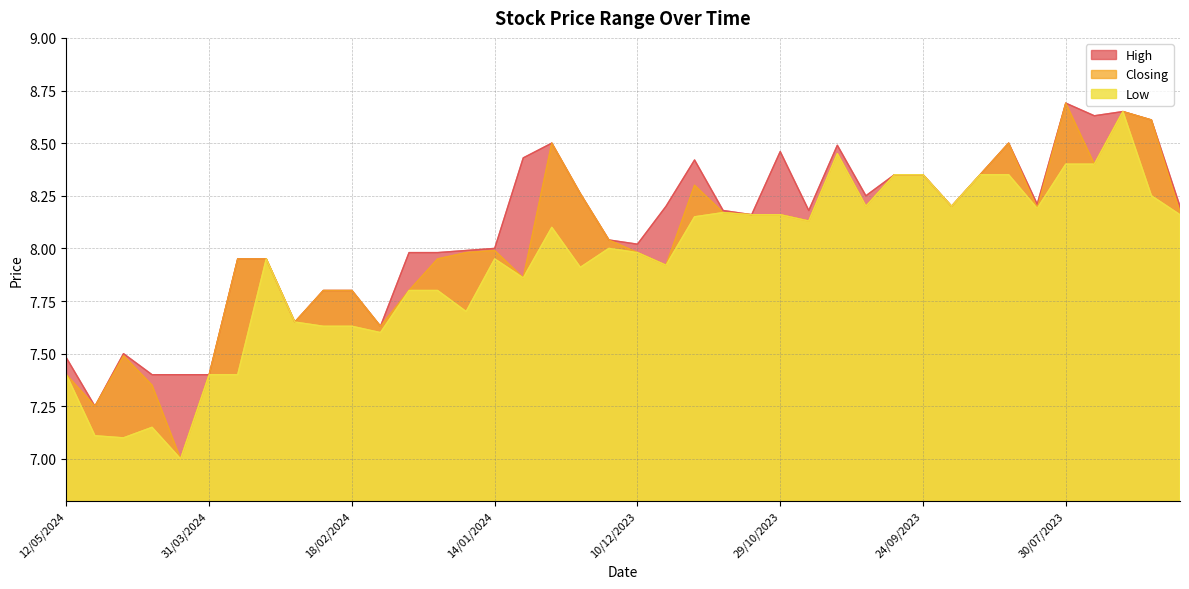

Where does the High series first go above 8?

07/01/2024